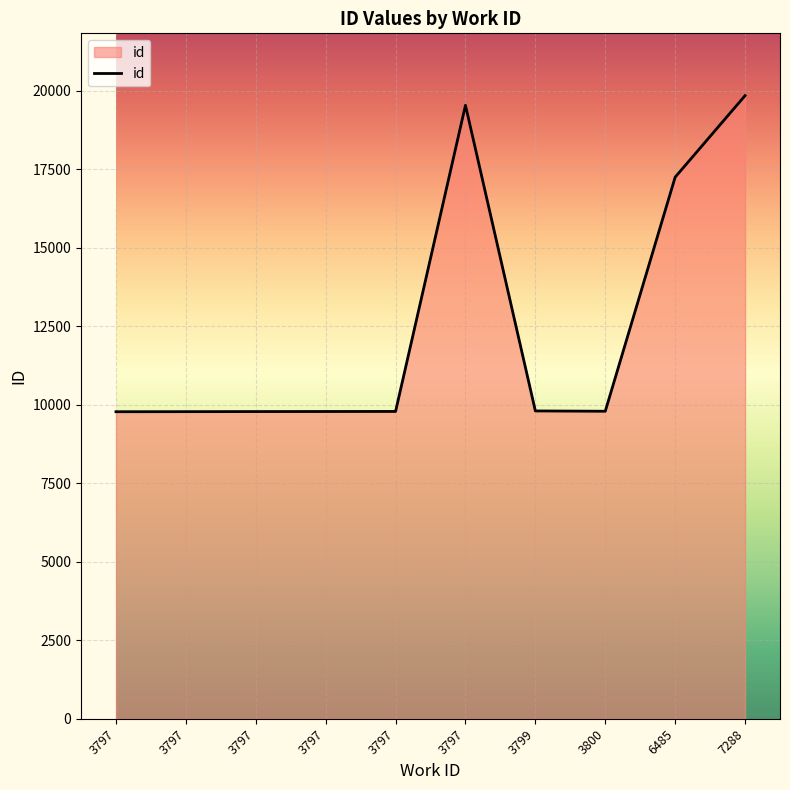

Where is the first local minimum?

3800